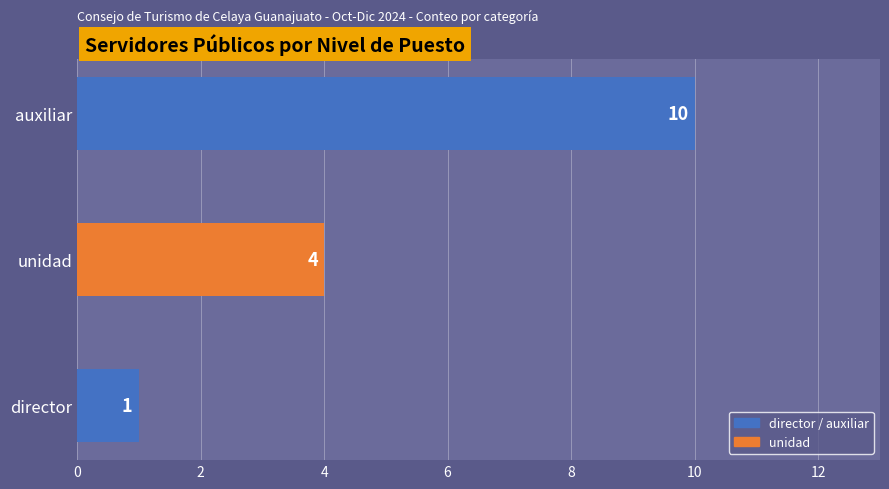

What is the sum of all values?

15